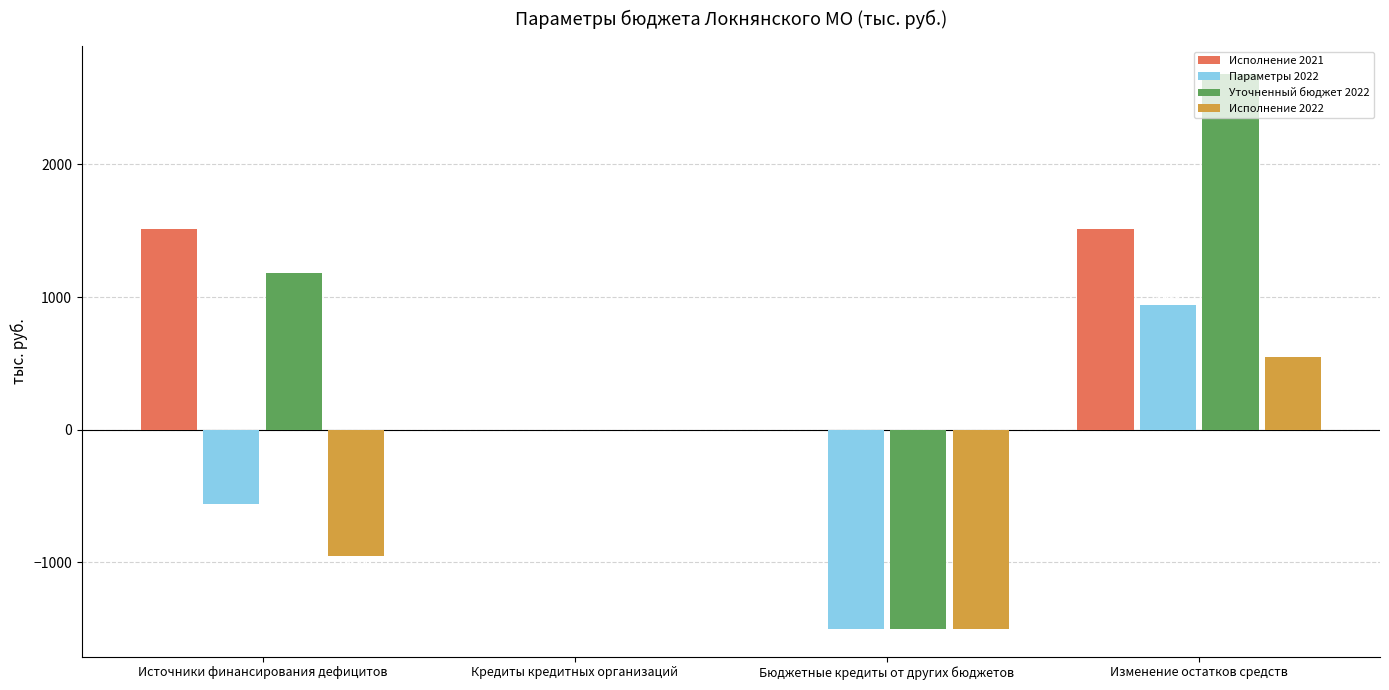

What are all the series names shown in the legend?

Исполнение 2021, Параметры 2022, Уточненный бюджет 2022, Исполнение 2022